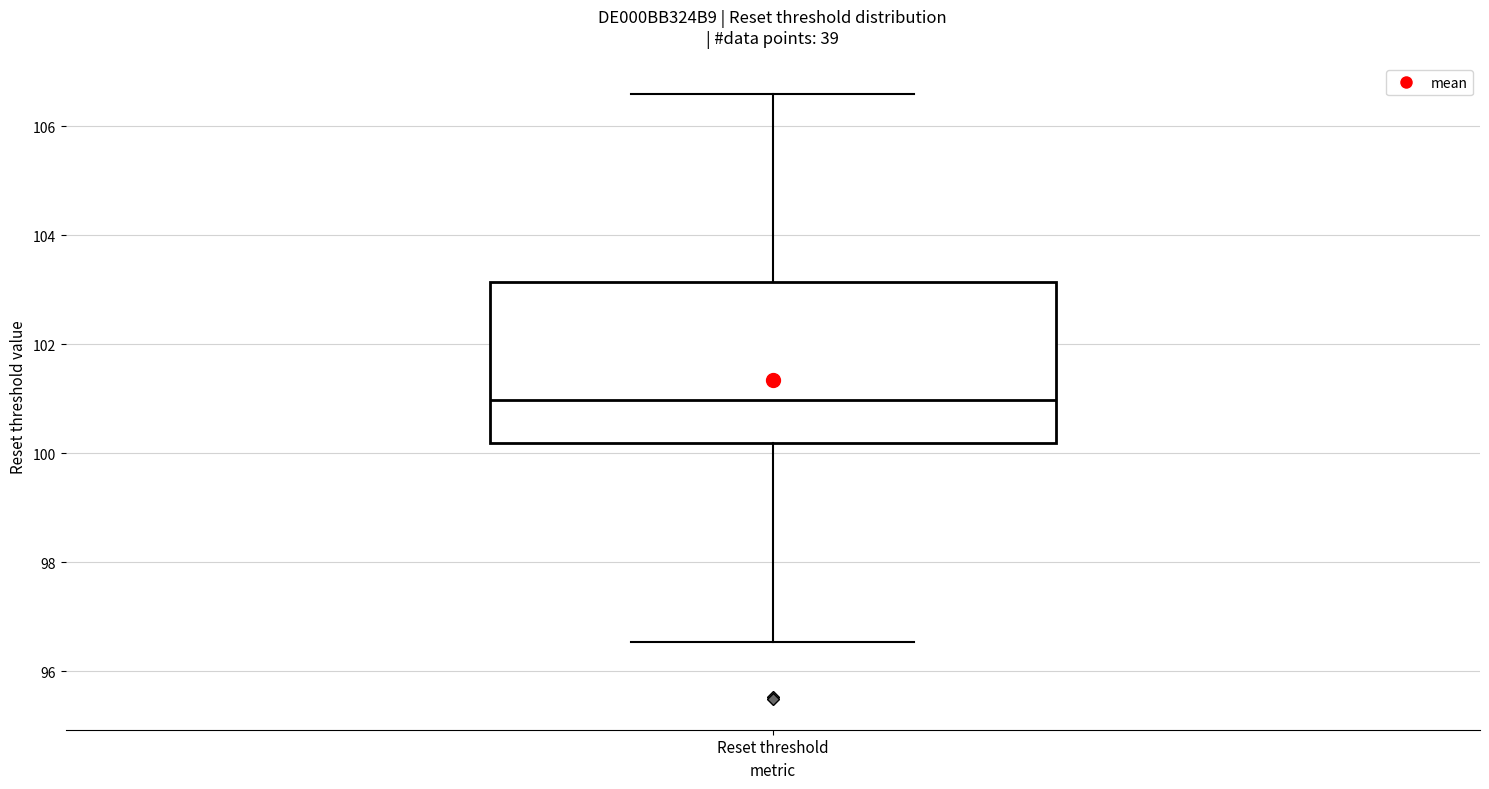

Read this box plot against the y-axis: the position of the median line, the range covered by the box, and the ends of both whiskers. The values are not printed on the chart, so give them approximately, as read against the axis.

median 101.0, box 100.2 to 103.2, whiskers 96.6 to 106.6